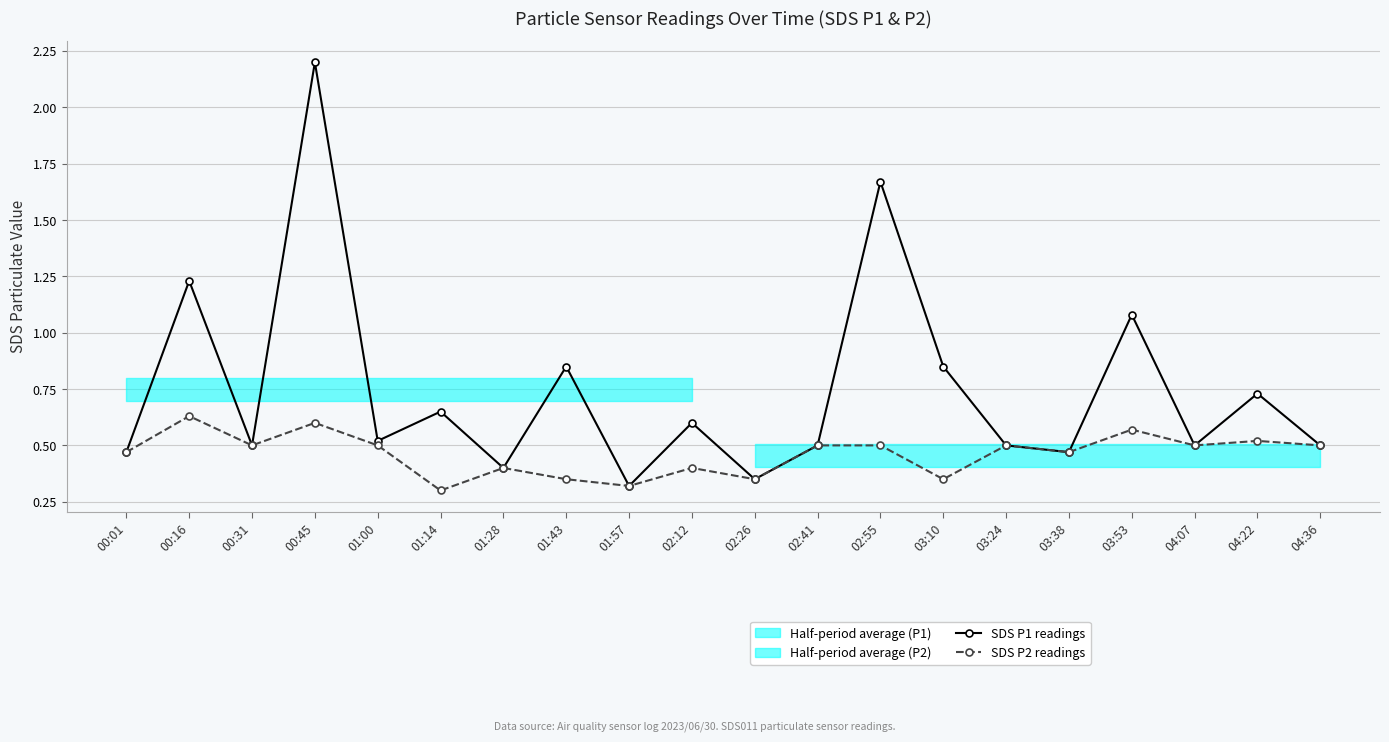

Reading right to left, list all the values displayed in this chart.

SDS P1 readings: 0.5	0.7	0.5	1.1	0.5	0.5	0.8	1.7	0.5	0.3	0.6	0.3	0.8	0.4	0.7	0.5	2.2	0.5	1.2	0.5
SDS P2 readings: 0.5	0.5	0.5	0.6	0.5	0.5	0.3	0.5	0.5	0.3	0.4	0.3	0.3	0.4	0.3	0.5	0.6	0.5	0.6	0.5